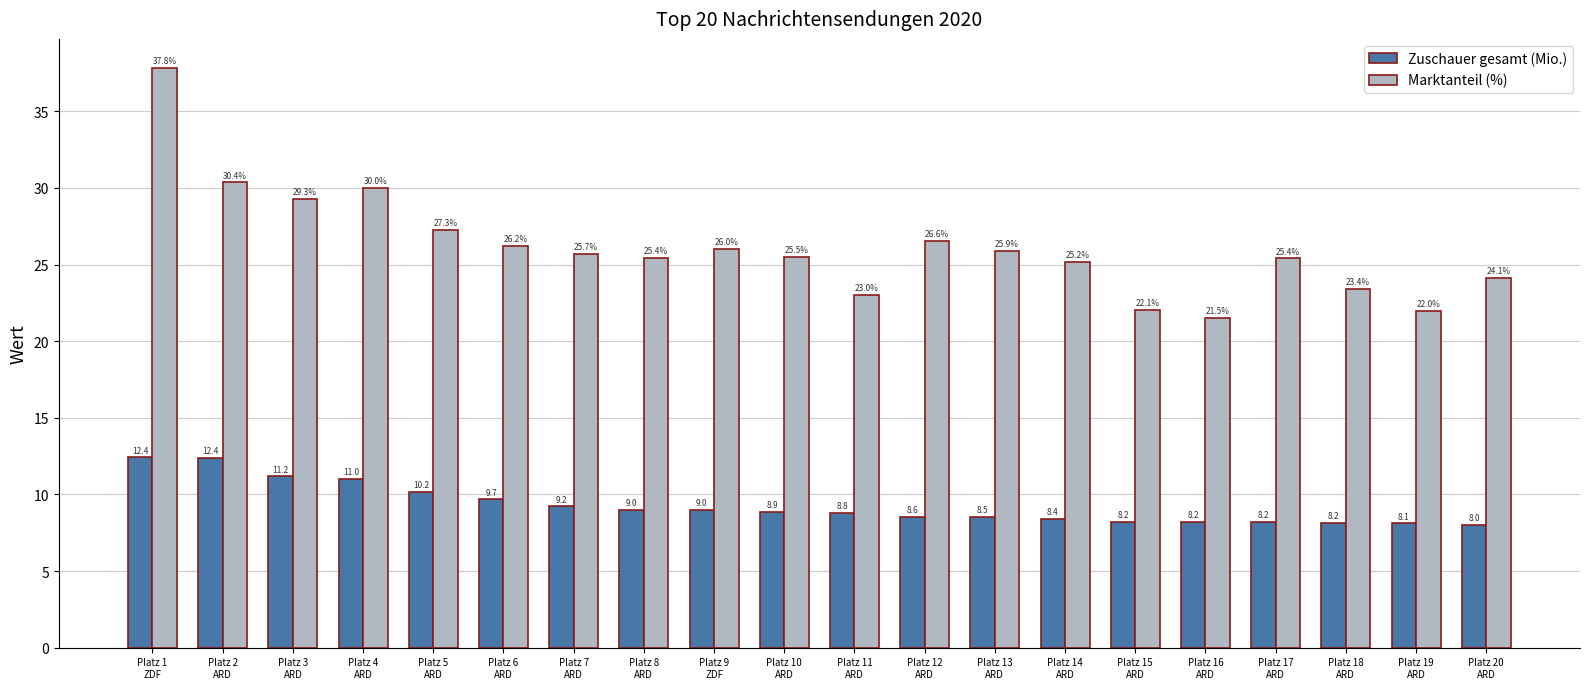

Reading left to right, transcribe all the data shown in this chart.

Zuschauer gesamt (Mio.): 12.4	12.4	11.2	11.0	10.2	9.7	9.2	9.0	9.0	8.9	8.8	8.6	8.5	8.4	8.2	8.2	8.2	8.2	8.1	8.0
Marktanteil (%): 37.8	30.4	29.3	30.0	27.3	26.2	25.7	25.4	26.0	25.5	23.0	26.6	25.9	25.2	22.1	21.5	25.4	23.4	22.0	24.1